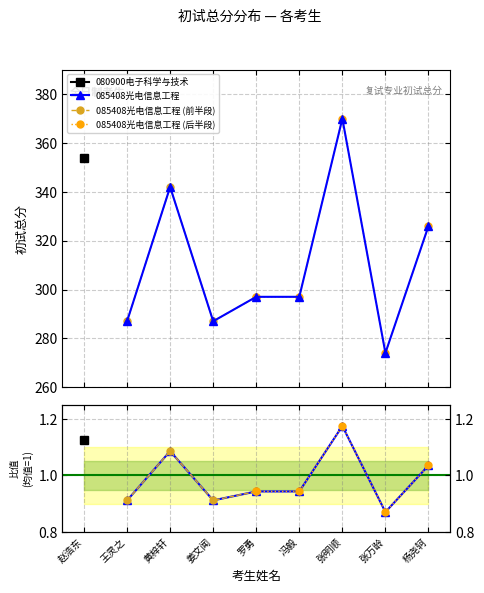

What position from the left is 冯毅?

5